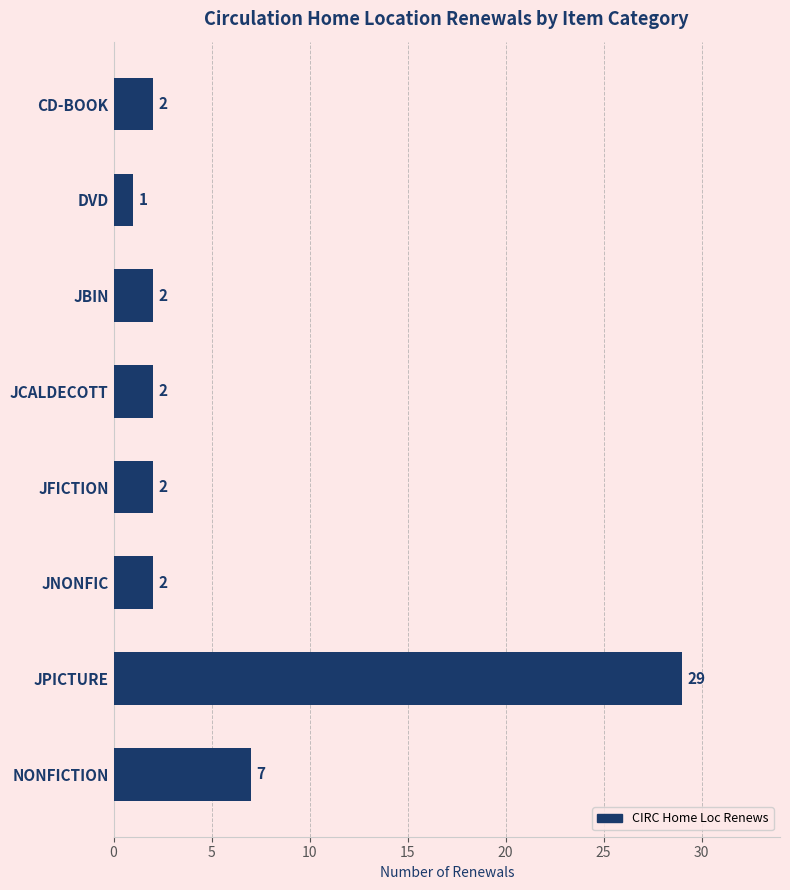

Count the number of categories in the chart.

8